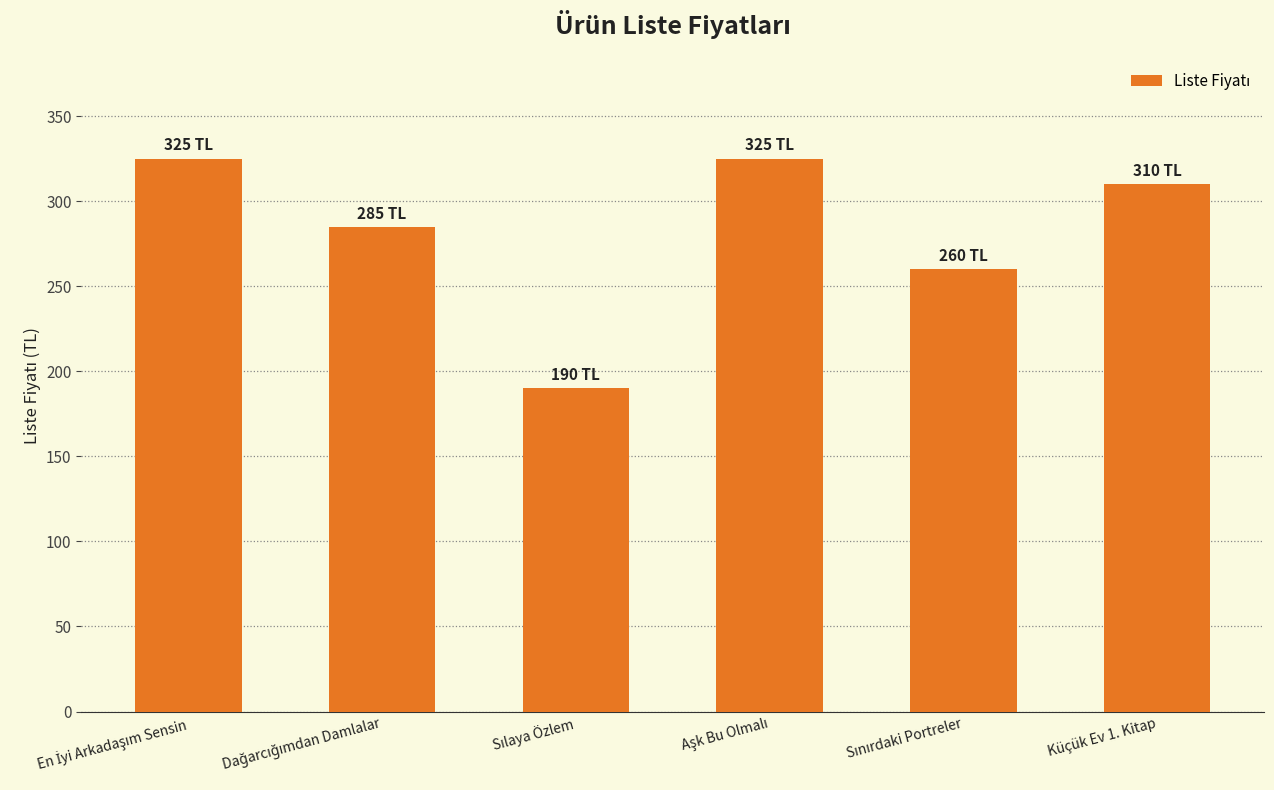

What value does the data have at Küçük Ev 1. Kitap, to the nearest 50?

300